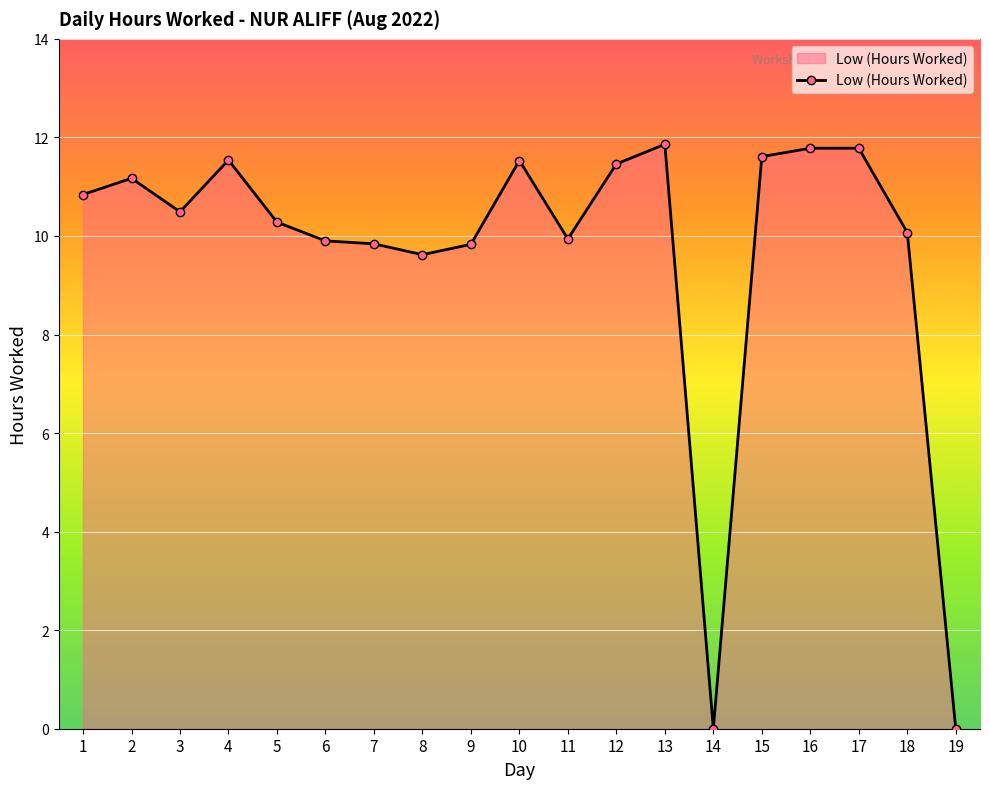

Reading left to right, list all the values displayed in this chart.

1=10.8	2=11.2	3=10.5	4=11.5	5=10.3	6=9.9	7=9.8	8=9.6	9=9.8	10=11.5	11=9.9	12=11.5	13=11.9	14=0.0	15=11.6	16=11.8	17=11.8	18=10.1	19=0.0